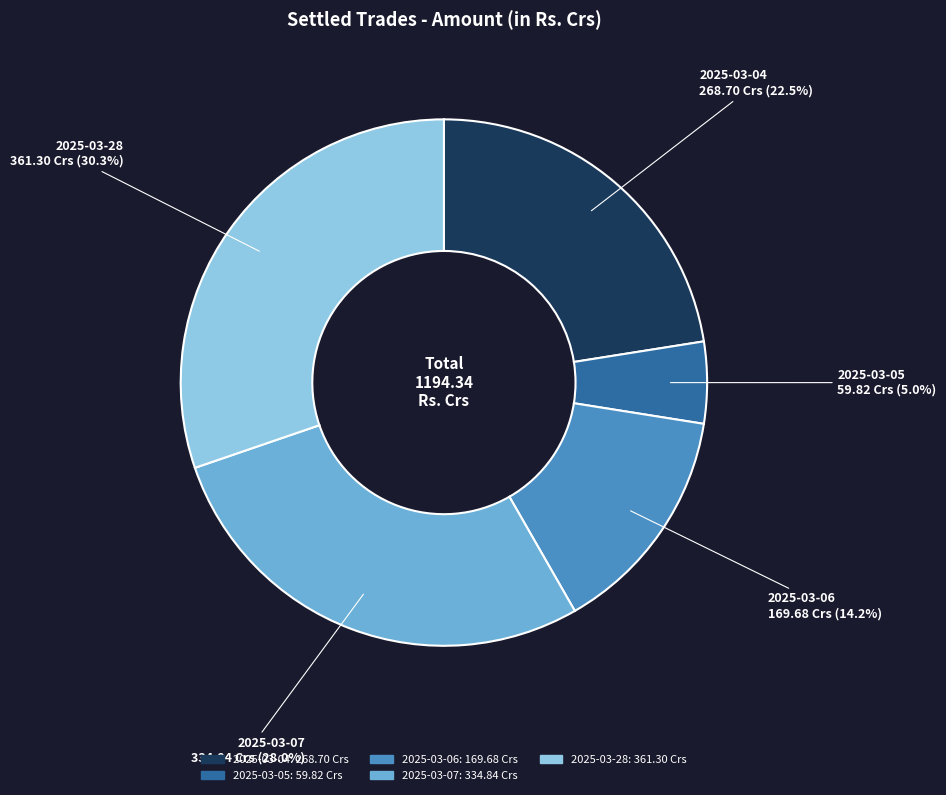

What is the smallest slice in the pie chart?

2025-03-05